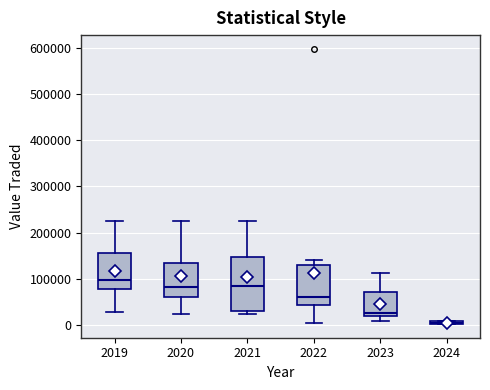

Which box is the tallest, from its lower edge to its upper edge?

2021